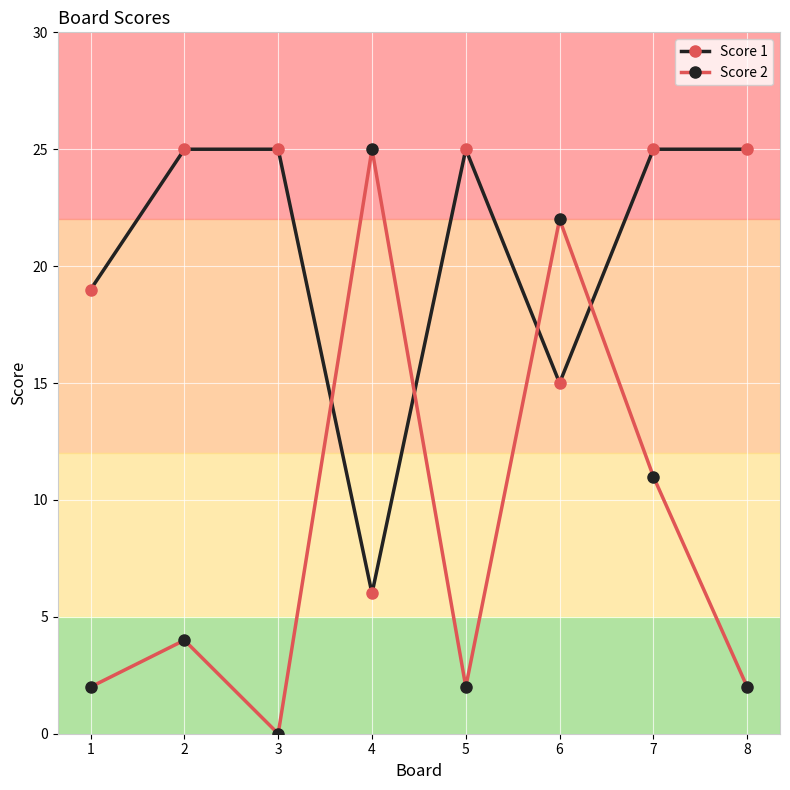

What is the spread (max minus min) of values at 1?

17